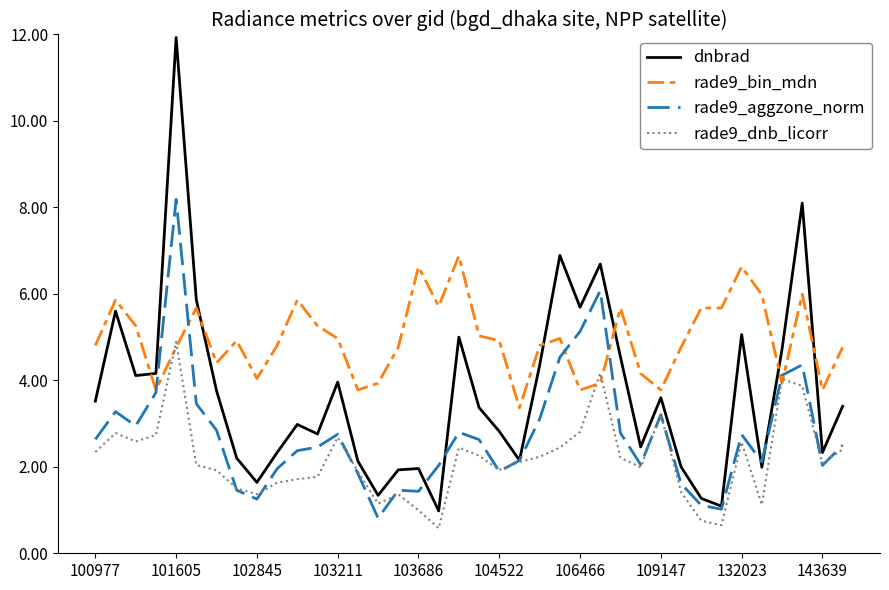

Which series has the widest spread of values?

dnbrad